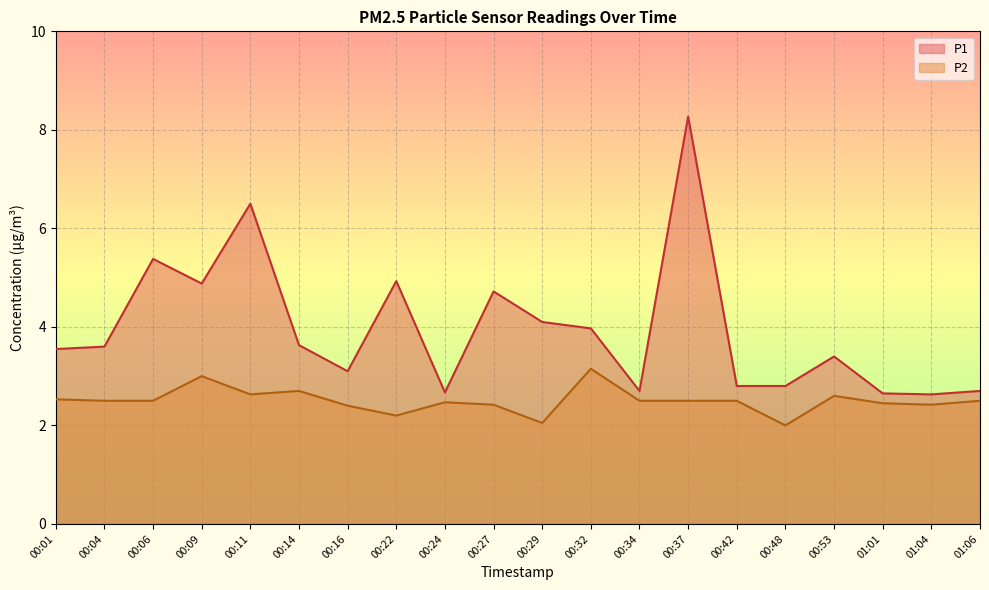

At which category does the chart reach its peak across all series?

00:37